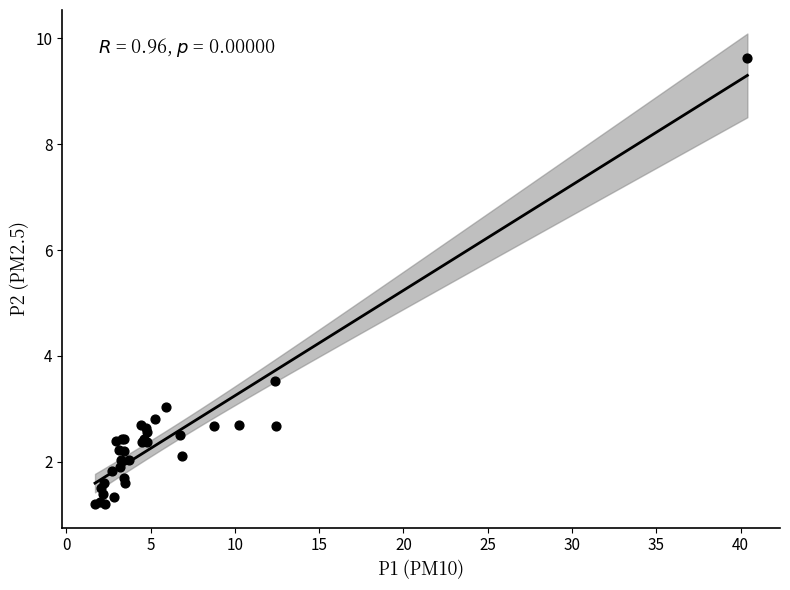

What Y value in the scatter plot is closest to 5?

3.5